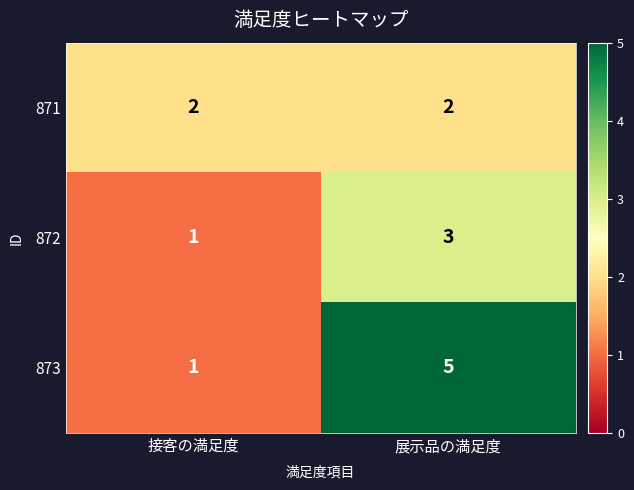

Which series has the widest spread of values?

873